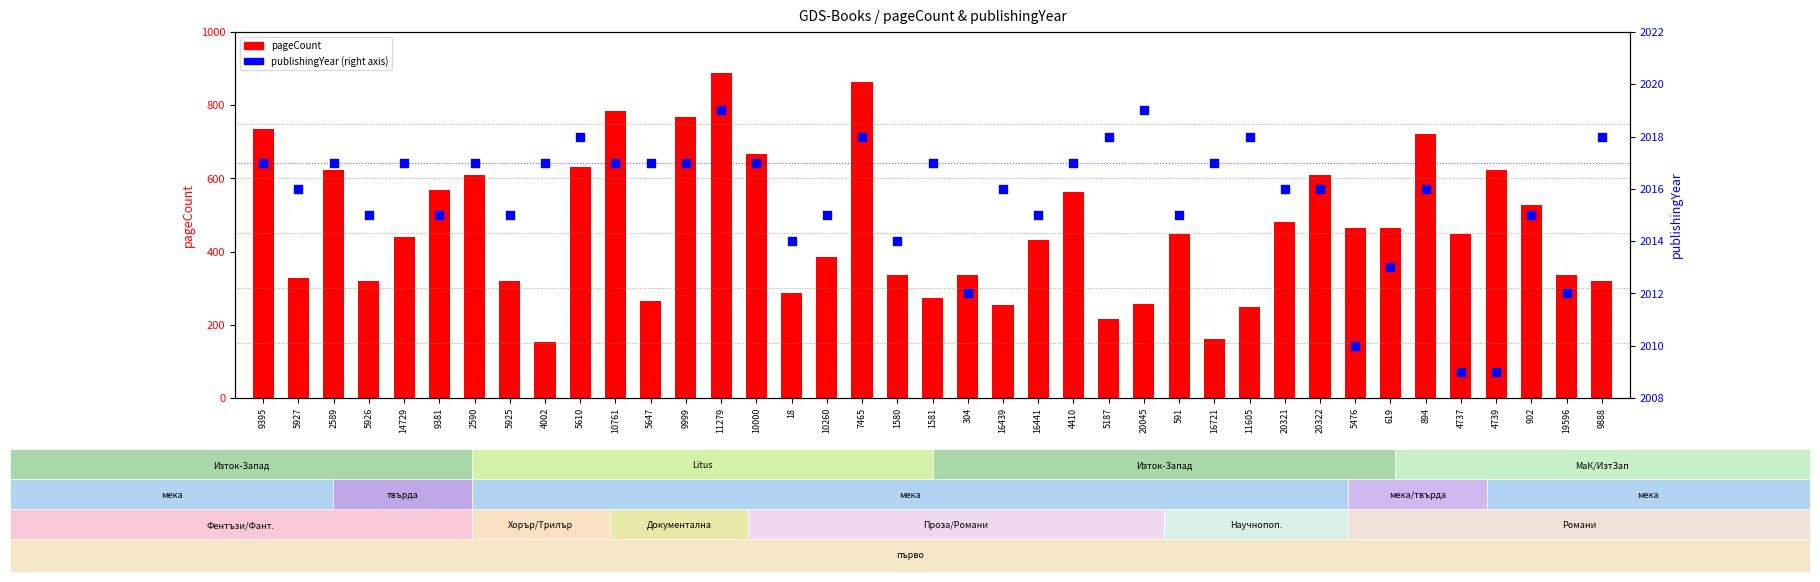

Which series reaches the maximum Y coordinate?

publishingYear